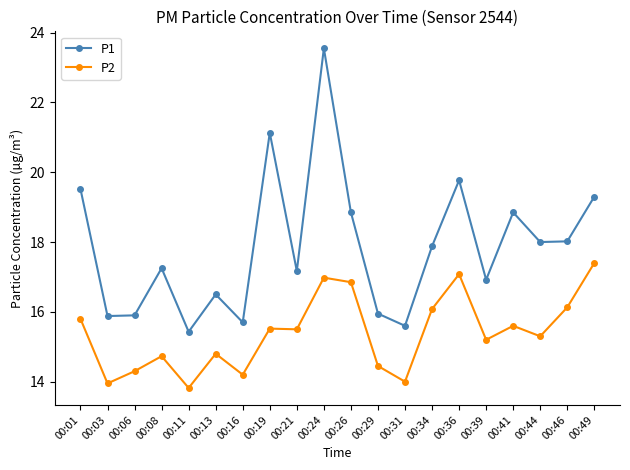

List the series in order of their overall mean, lowest first.

P2, P1